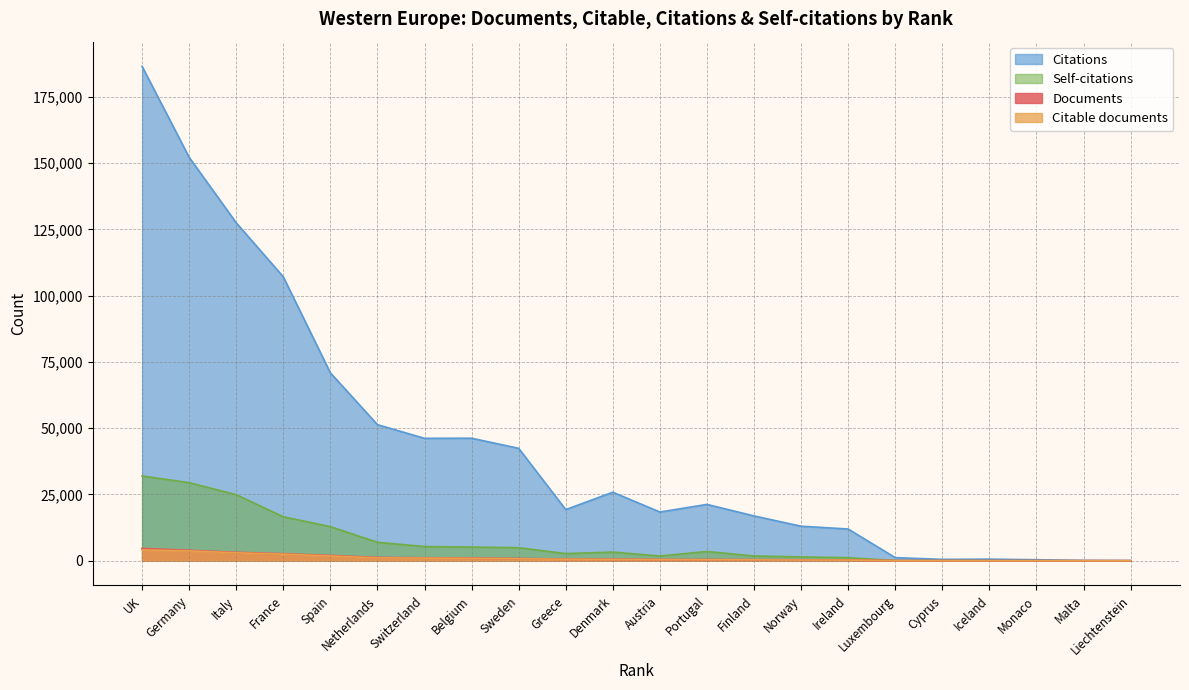

True or false: Citations has more than 0 points higher than both neighbors.

True